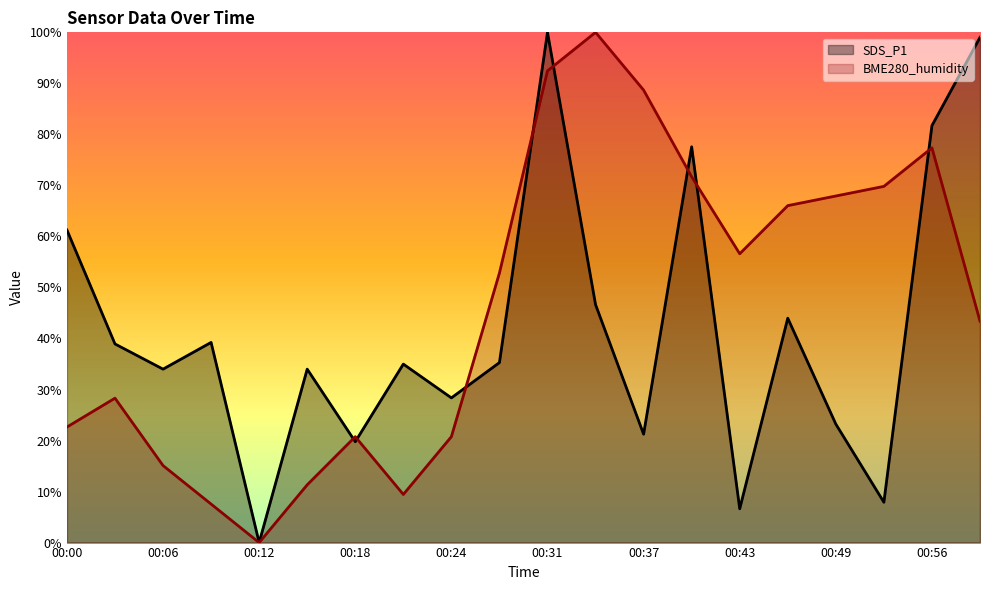

Reading left to right, list all the values displayed in this chart.

SDS_P1: 00:00=61.3	00:03=38.9	00:06=34.0	00:09=39.2	00:12=0.0	00:15=34.0	00:18=19.8	00:21=35.0	00:24=28.4	00:27=35.3	00:31=100.0	00:34=46.6	00:37=21.2	00:40=77.6	00:43=6.6	00:46=44.0	00:49=23.2	00:52=7.9	00:56=81.7	00:59=99.0
BME280_humidity: 00:00=22.6	00:03=28.3	00:06=15.1	00:09=7.5	00:12=0.0	00:15=11.3	00:18=20.8	00:21=9.4	00:24=20.8	00:27=52.8	00:31=92.5	00:34=100.0	00:37=88.7	00:40=71.7	00:43=56.6	00:46=66.0	00:49=67.9	00:52=69.8	00:56=77.4	00:59=43.4